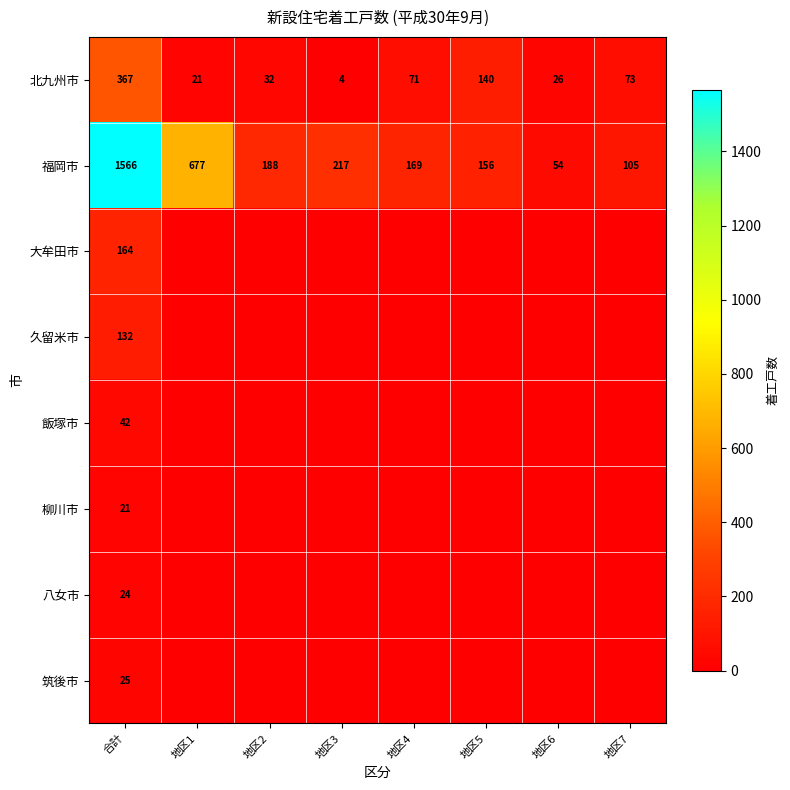

What is the sum of all 北九州市 values?

734